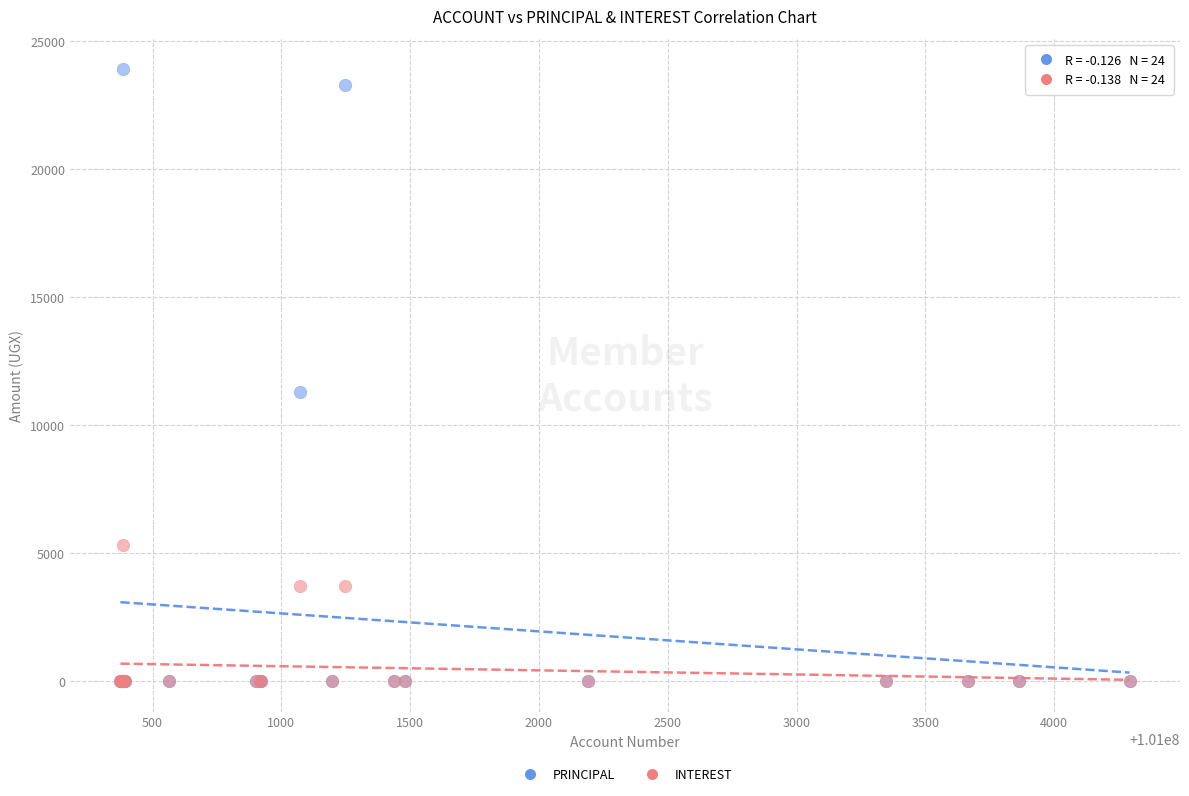

Across all series, what Y value is closest to 11950?

11300